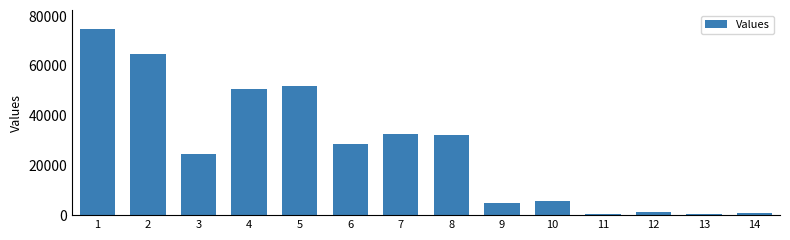

Is it true that the value at 10 is 5832?

True